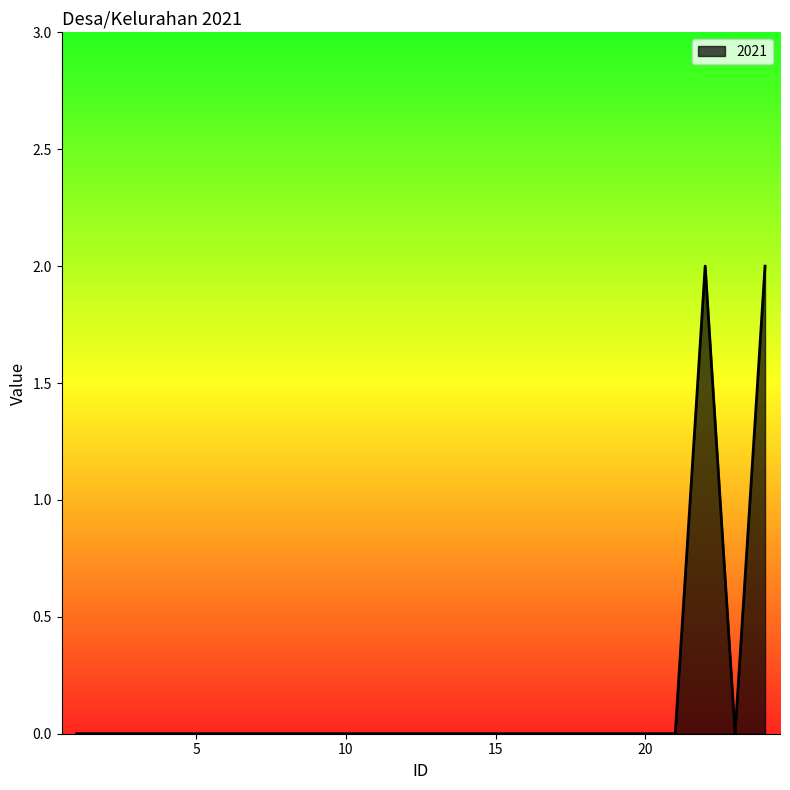

How many lines are shown in the chart?

1